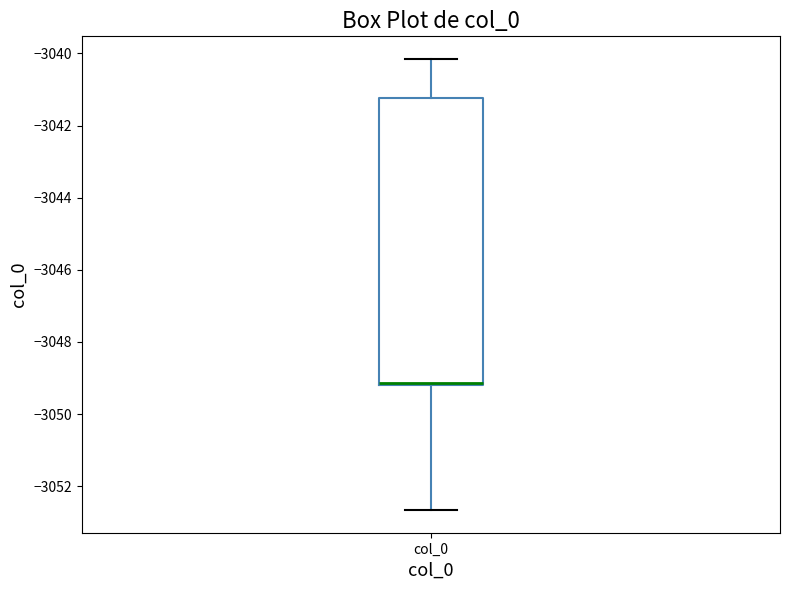

Where does the lower whisker of the box for col_0 end on the y-axis? The values are not printed on the chart, so give them approximately, as read against the axis.

-3052.6